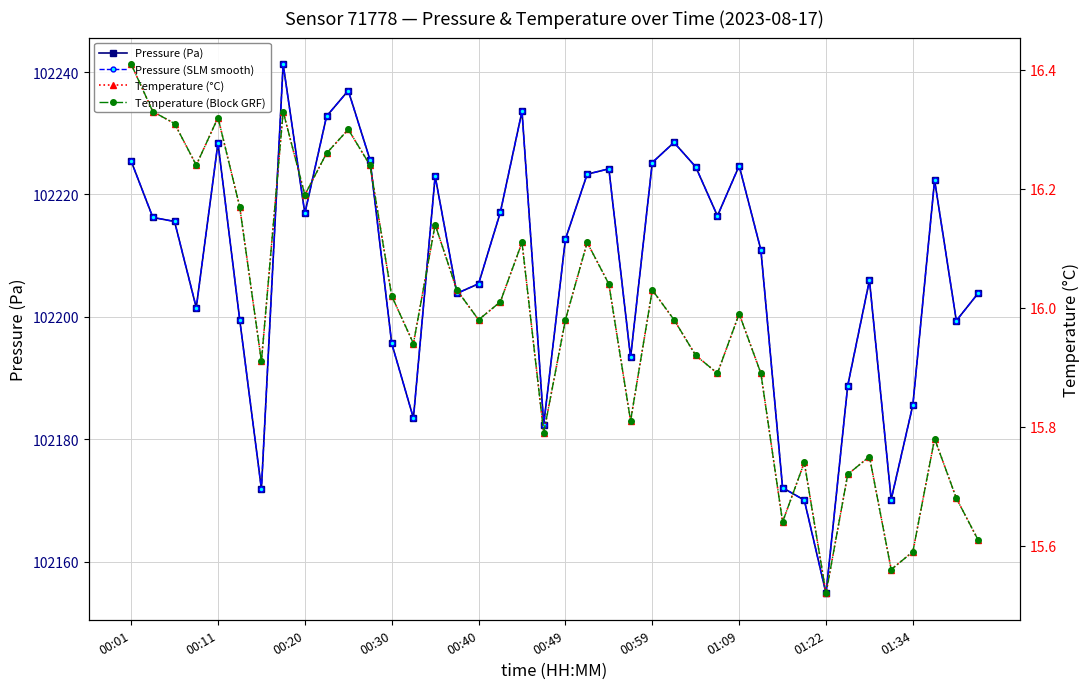

What is the difference between the Pressure (Pa) values at 28 and 00:30?

23.2